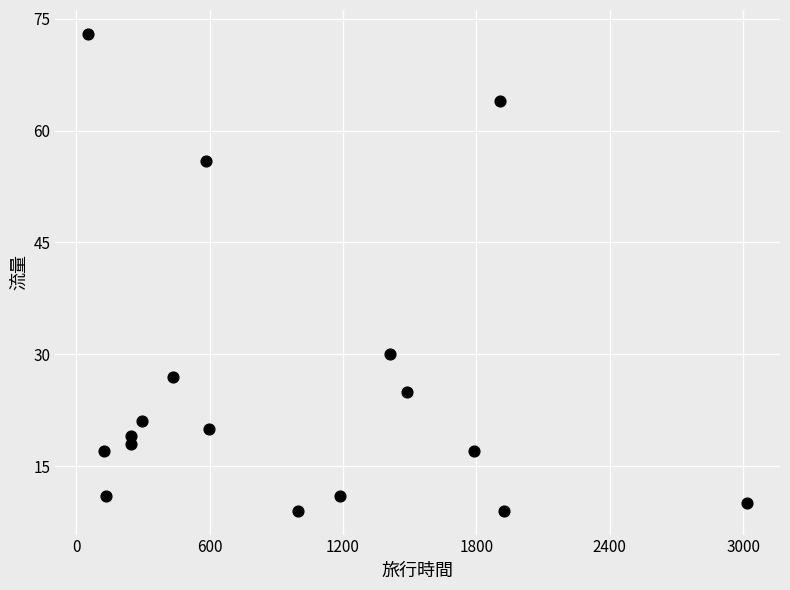

What Y value in the scatter plot is closest to 41?

30